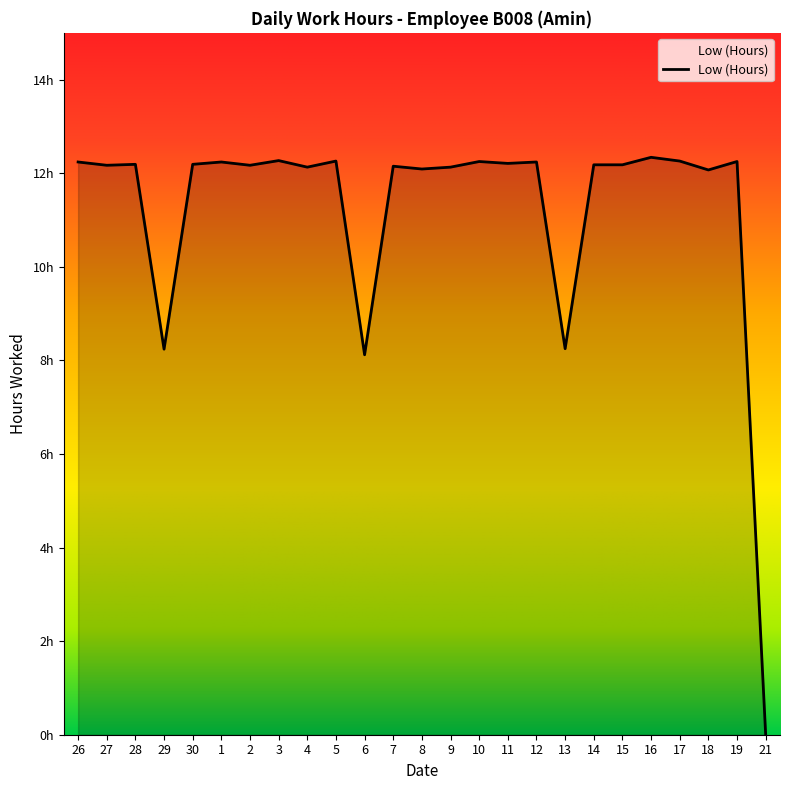

Reading right to left, list all the values displayed in this chart.

0.0	12.2	12.1	12.3	12.3	12.2	12.2	8.2	12.2	12.2	12.2	12.1	12.1	12.2	8.1	12.3	12.1	12.3	12.2	12.2	12.2	8.2	12.2	12.2	12.2